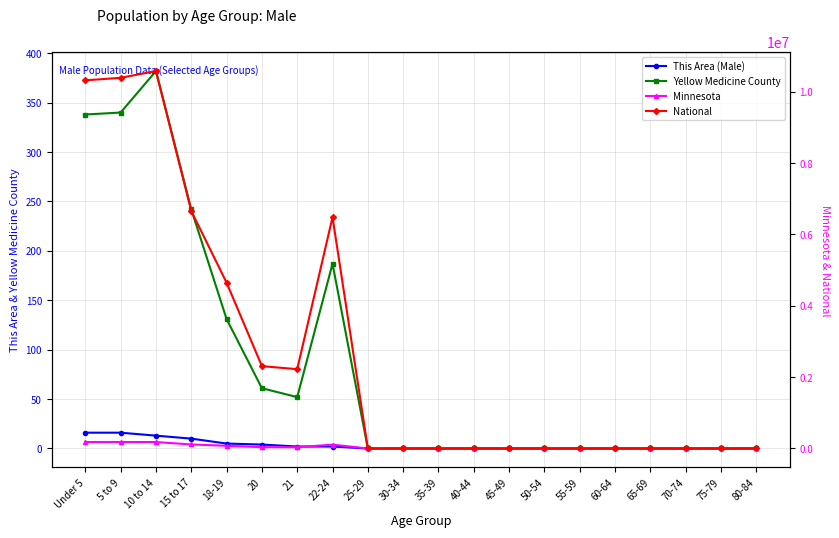

Is it true that This Area (Male) equals 0 at 50-54?

True